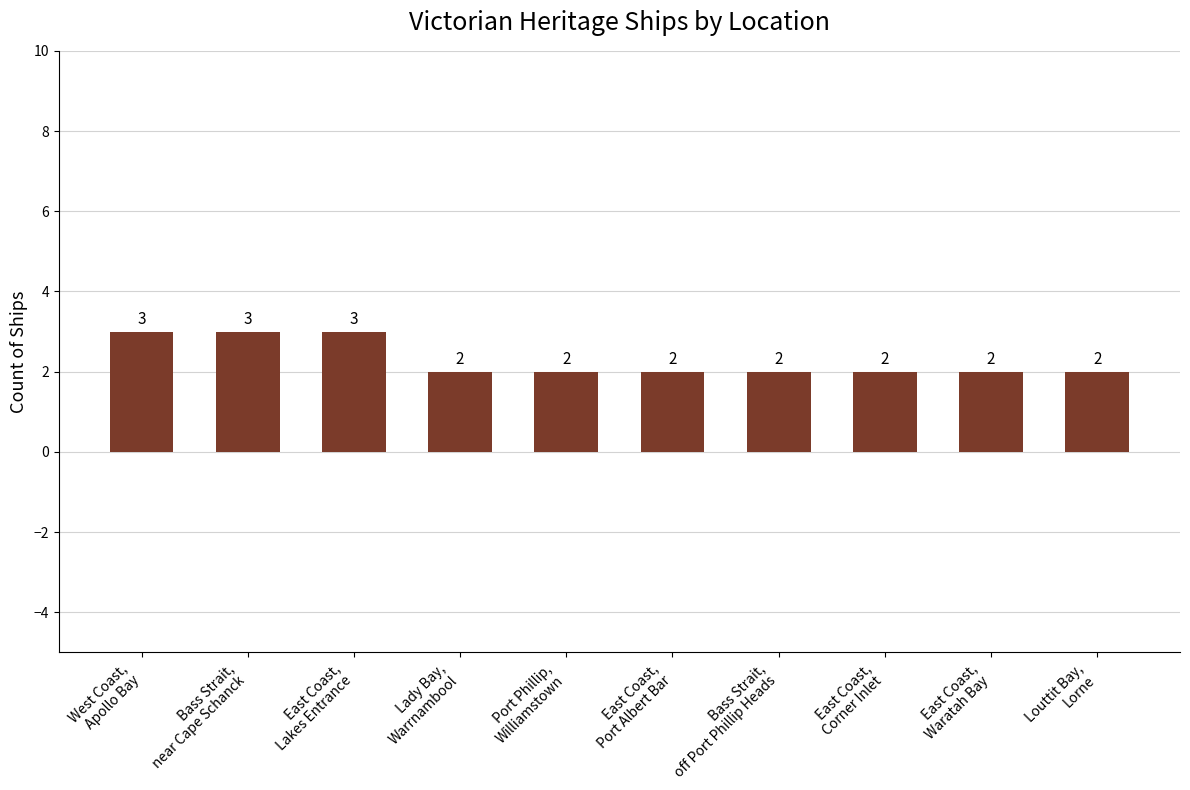

Count the values in the range 2 to 3.

10